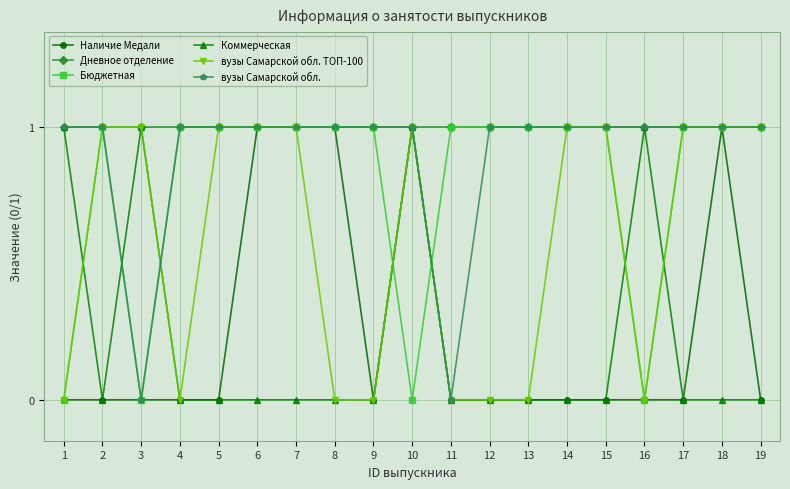

Reading left to right, extract all data points from this chart.

Наличие Медали: 0	0	0	0	0	1	1	1	0	1	0	0	0	0	0	0	0	1	0
Дневное отделение: 1	1	1	1	1	1	1	1	1	1	1	1	1	1	1	1	1	1	1
Бюджетная: 0	1	0	1	1	1	1	1	1	0	1	1	1	1	1	0	1	1	1
Коммерческая: 1	0	1	0	0	0	0	0	0	1	0	0	0	0	0	1	0	0	0
вузы Самарской обл. ТОП-100: 0	1	1	0	1	1	1	0	0	1	0	0	0	1	1	0	1	1	1
вузы Самарской обл.: 1	1	0	1	1	1	1	1	1	1	0	1	1	1	1	1	1	1	1